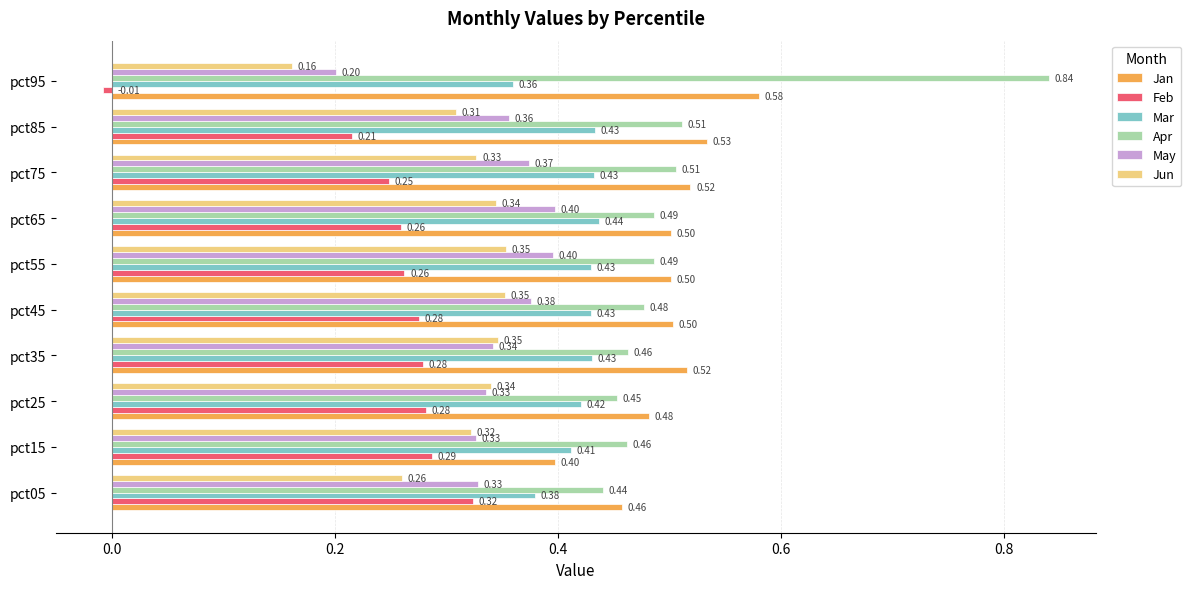

At which category does the chart reach its minimum across all series?

pct95